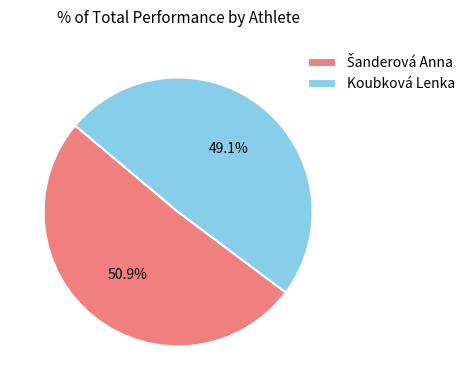

Which category has the smallest portion of the pie?

Koubková Lenka